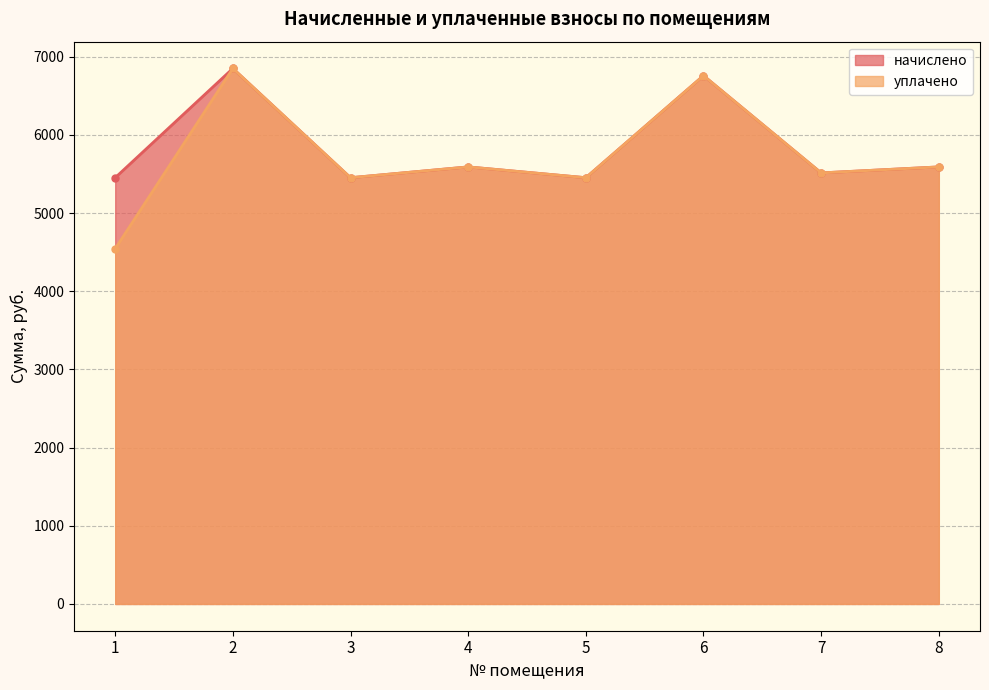

True or false: начислено and уплачено intersect in this chart.

False